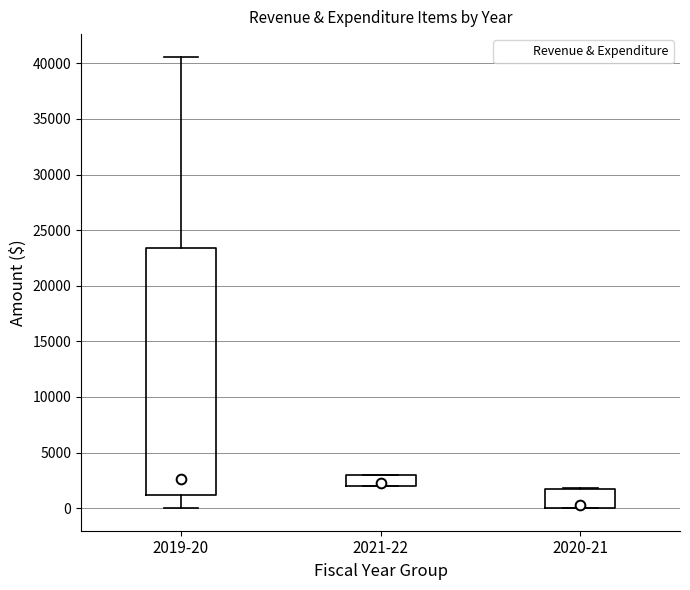

Reading left to right, read every box against the y-axis: the position of its median line, the range the box covers, and the ends of its whiskers. The values are not printed on the chart, so give them approximately, as read against the axis.

2019-20: median 2500, box 1000 to 23500, whiskers 0 to 40500
2021-22: median 2500, box 2000 to 3000, whiskers 2000 to 3000
2020-21: median 500, box 0 to 1500, whiskers 0 to 2000